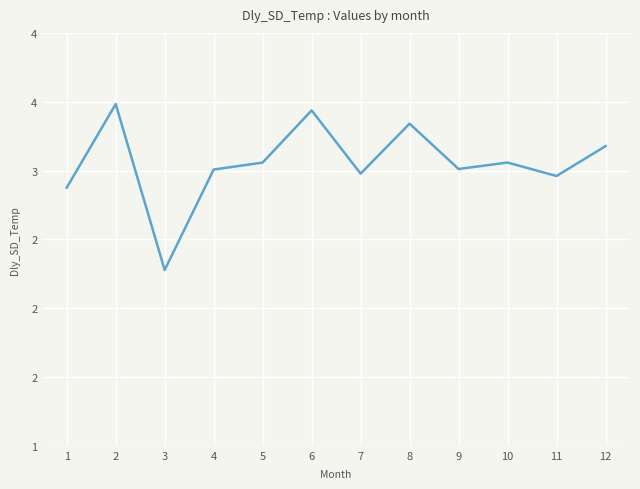

Is this an area chart (filled region under the line)?

No